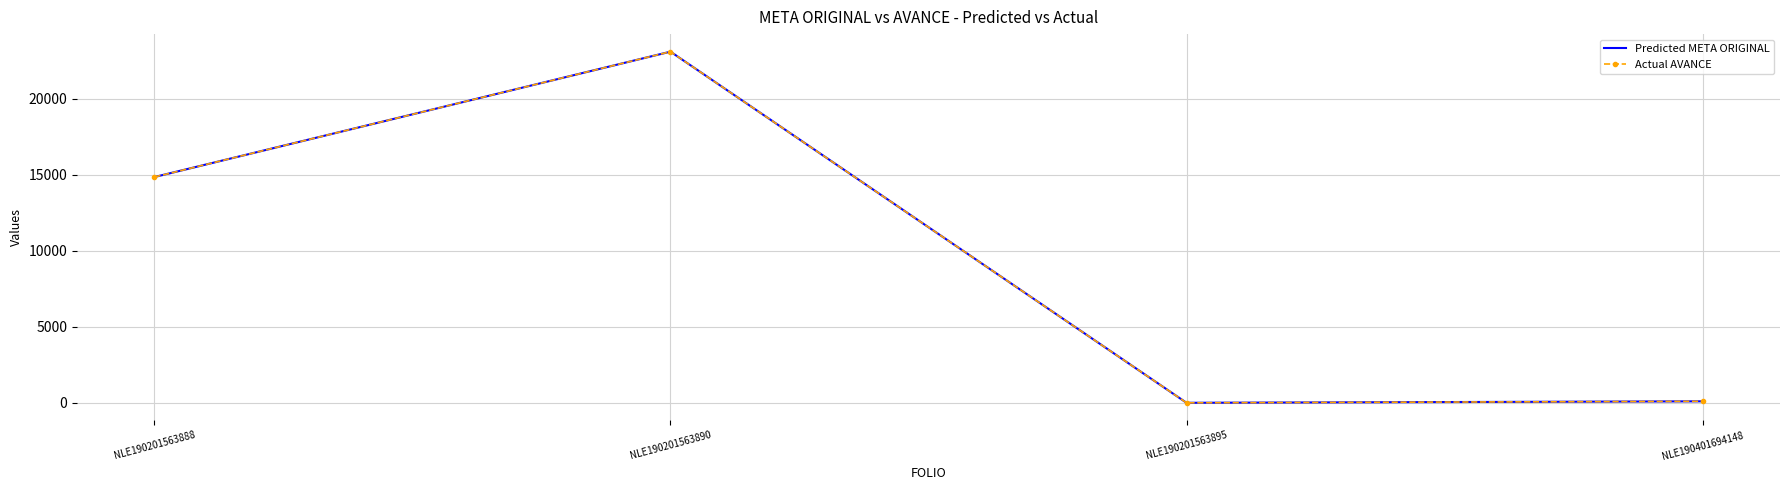

At how many categories does at least one series exceed 20591?

1